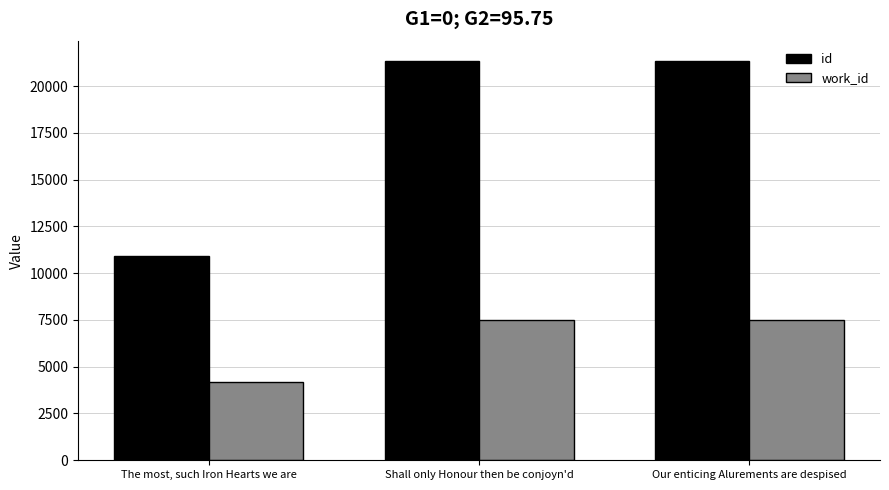

Between The most, such Iron Hearts we are and Our enticing Alurements are despised, which series saw the biggest shift?

id